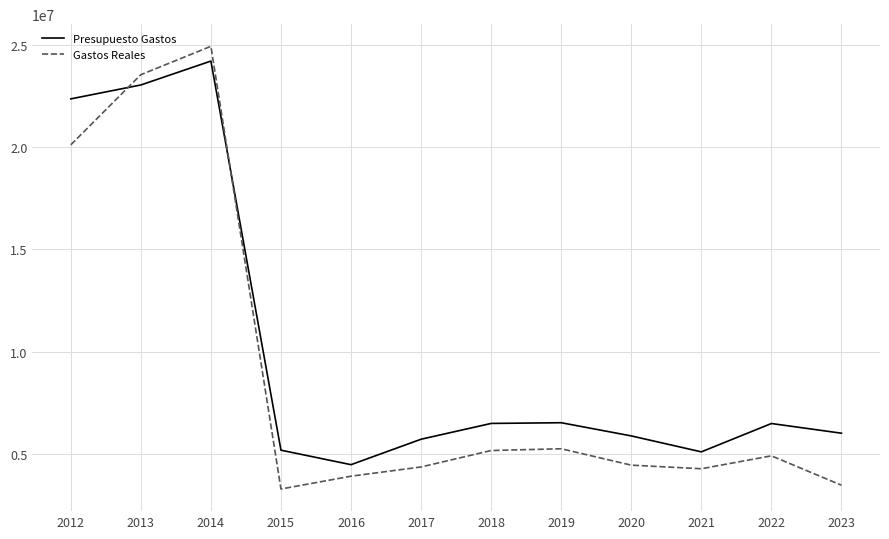

True or false: Gastos Reales has more than 2 points higher than both neighbors.

True